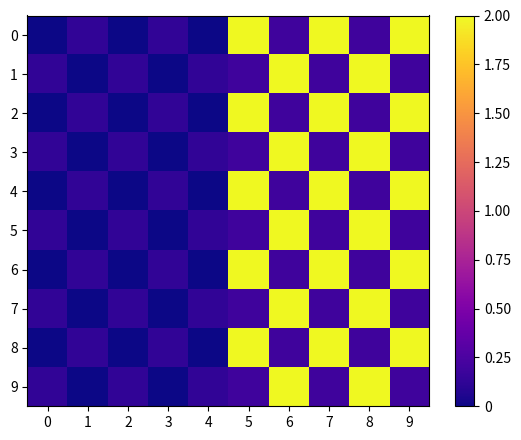

Reading right to left, extract all data points from this chart.

0: 9=2.0	8=0.2	7=2.0	6=0.2	5=2.0	4=0.0	3=0.1	2=0.0	1=0.1	0=0.0
1: 9=0.2	8=2.0	7=0.2	6=2.0	5=0.2	4=0.1	3=0.0	2=0.1	1=0.0	0=0.1
2: 9=2.0	8=0.2	7=2.0	6=0.2	5=2.0	4=0.0	3=0.1	2=0.0	1=0.1	0=0.0
3: 9=0.2	8=2.0	7=0.2	6=2.0	5=0.2	4=0.1	3=0.0	2=0.1	1=0.0	0=0.1
4: 9=2.0	8=0.2	7=2.0	6=0.2	5=2.0	4=0.0	3=0.1	2=0.0	1=0.1	0=0.0
5: 9=0.2	8=2.0	7=0.2	6=2.0	5=0.2	4=0.1	3=0.0	2=0.1	1=0.0	0=0.1
6: 9=2.0	8=0.2	7=2.0	6=0.2	5=2.0	4=0.0	3=0.1	2=0.0	1=0.1	0=0.0
7: 9=0.2	8=2.0	7=0.2	6=2.0	5=0.2	4=0.1	3=0.0	2=0.1	1=0.0	0=0.1
8: 9=2.0	8=0.2	7=2.0	6=0.2	5=2.0	4=0.0	3=0.1	2=0.0	1=0.1	0=0.0
9: 9=0.2	8=2.0	7=0.2	6=2.0	5=0.2	4=0.1	3=0.0	2=0.1	1=0.0	0=0.1